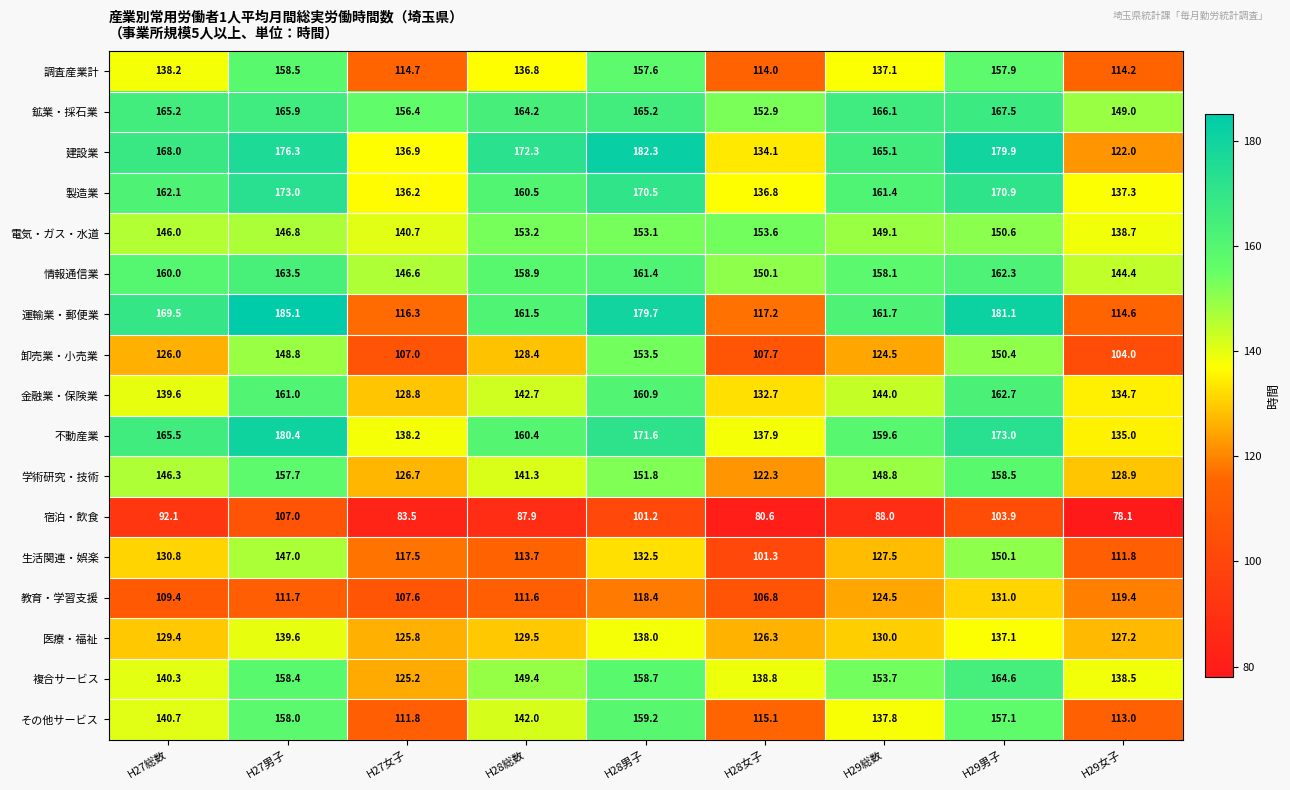

What is the difference between the 学術研究・技術 values at H28女子 and H29男子?

36.2